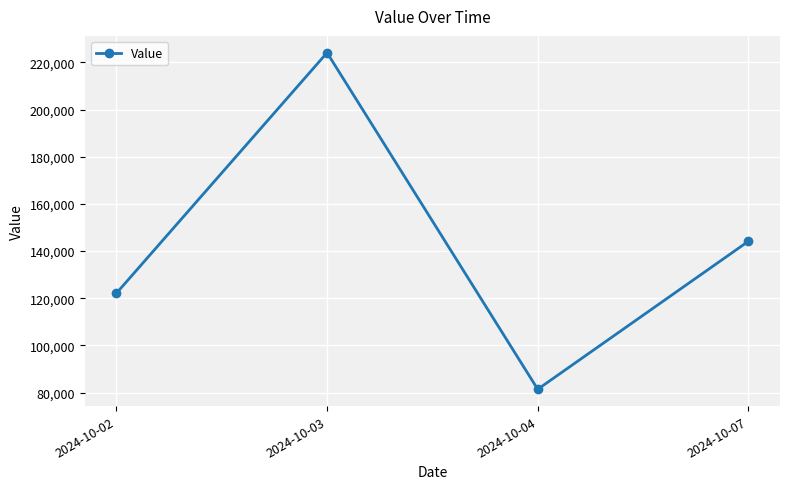

At which category does the data reach its first local peak?

2024-10-03